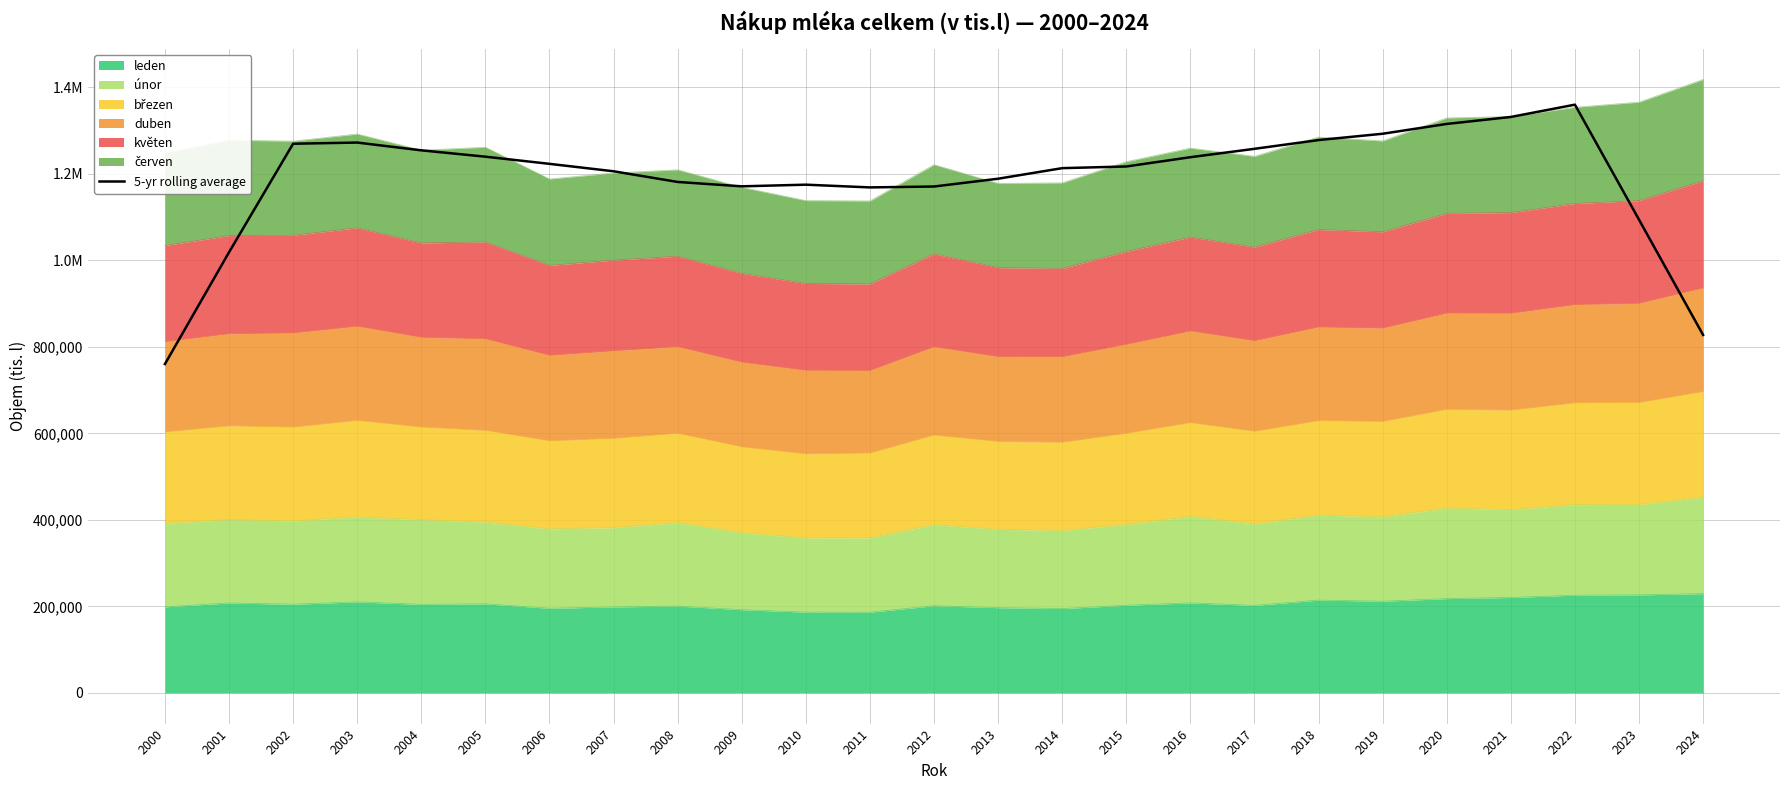

What is the ratio of the value at 2007 to the value at 2002?

0.9